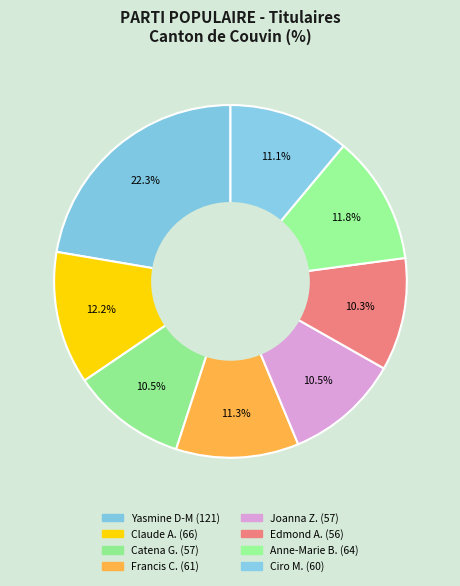

How many segments does this pie chart have?

8